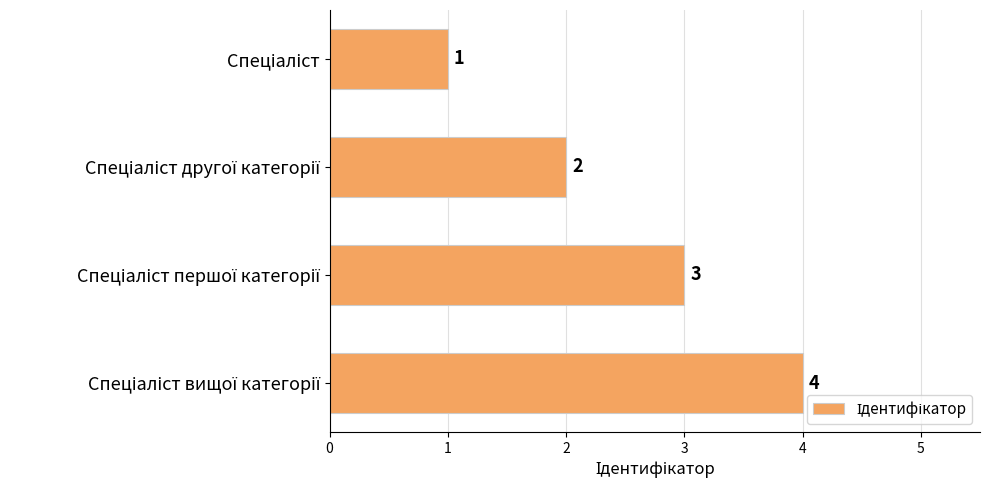

How many bars are there in total?

4